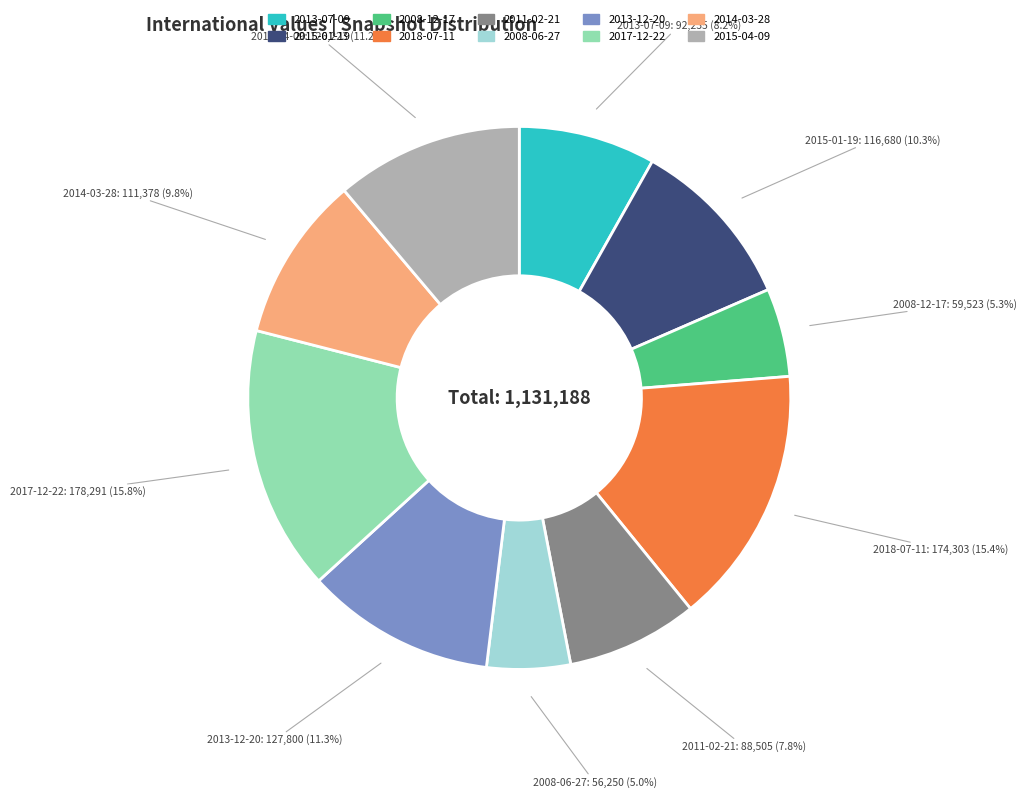

How many slices are in this pie chart?

10